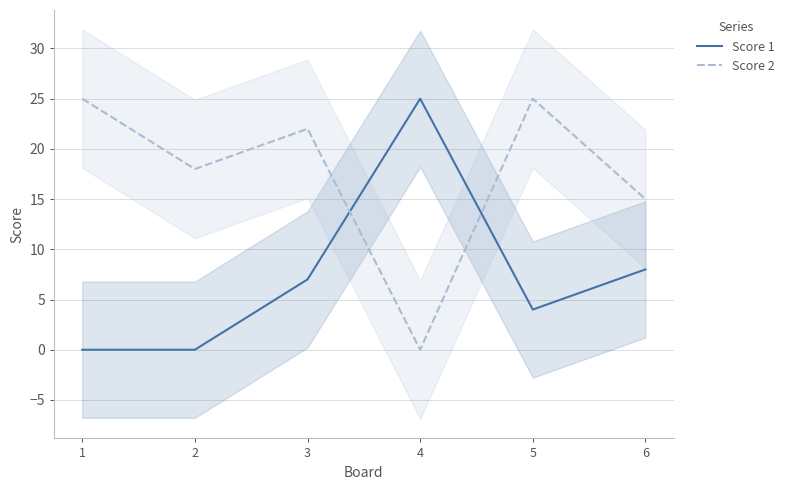

True or false: Score 1 has a value of 25 at 4.

True